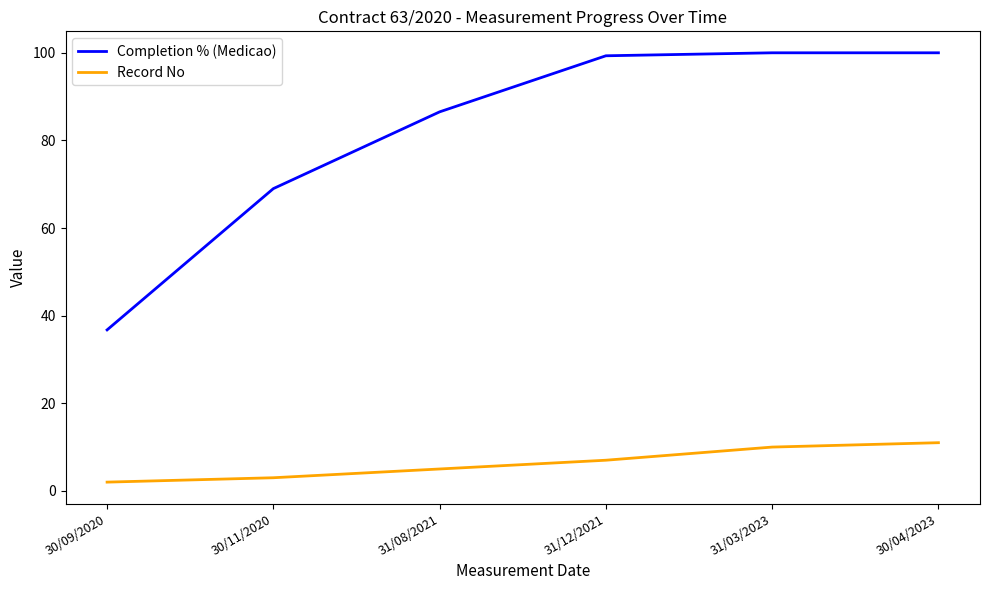

Does the chart have visible grid lines?

No